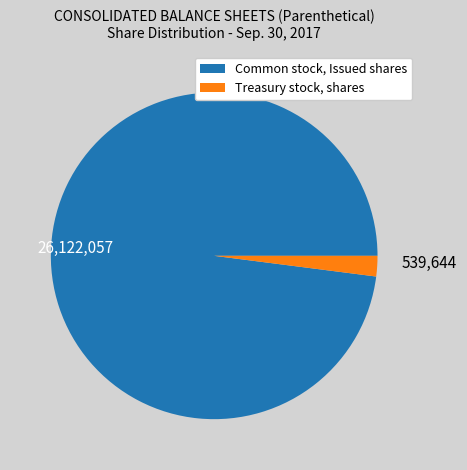

Does any single category account for the majority?

Yes